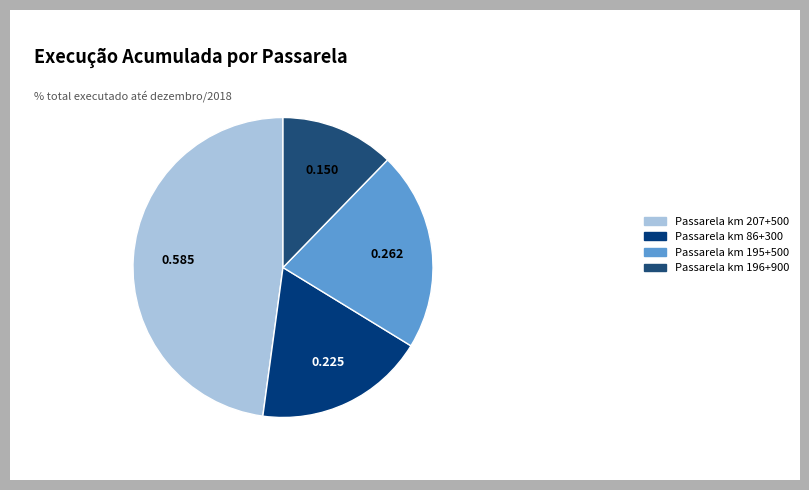

Count the number of slices in the pie.

4